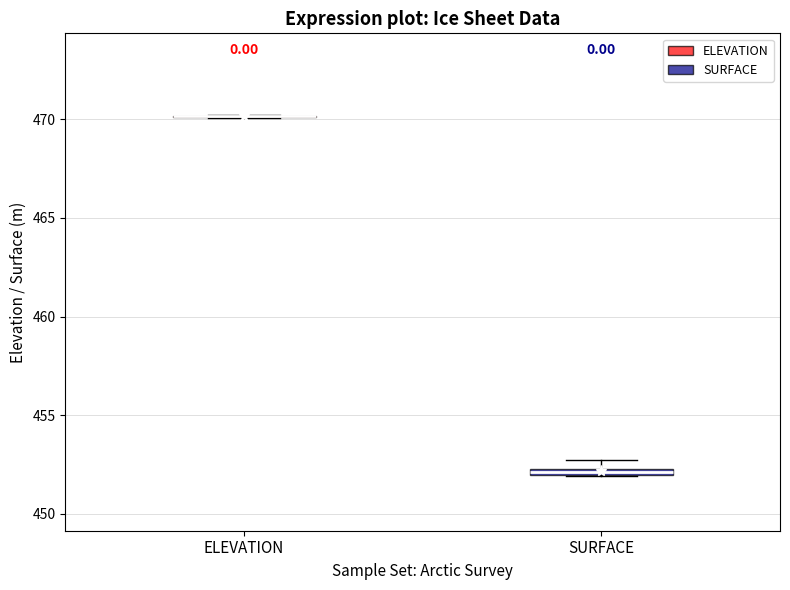

Where is the lower edge of the box for SURFACE on the y-axis? The values are not printed on the chart, so give them approximately, as read against the axis.

452.0